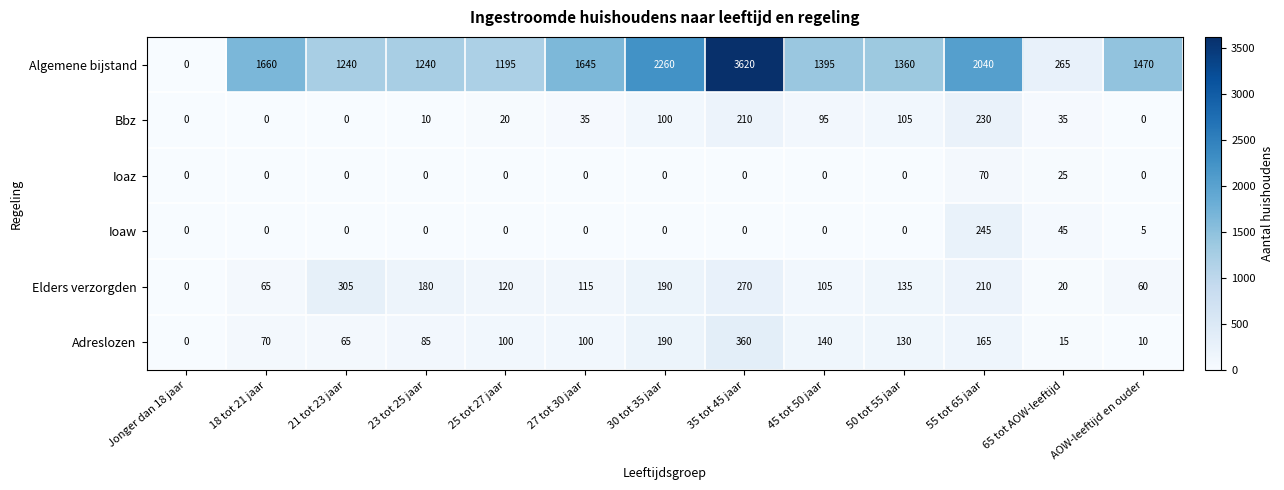

Rank the series by their maximum value, from lowest to highest.

Ioaz, Bbz, Ioaw, Elders verzorgden, Adreslozen, Algemene bijstand